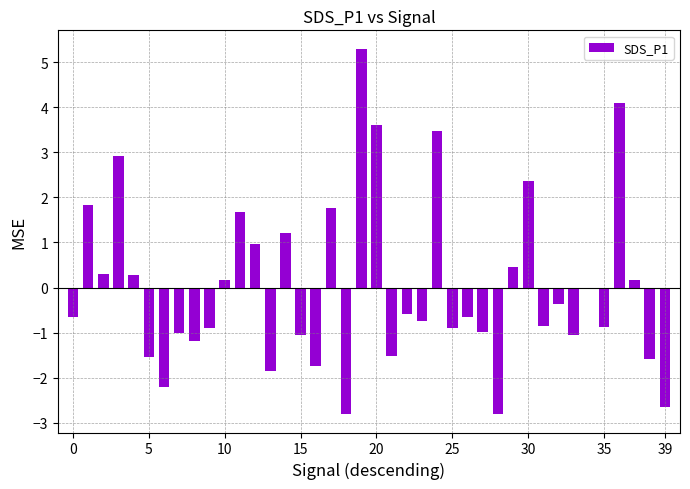

What is the greatest value displayed?

5.3